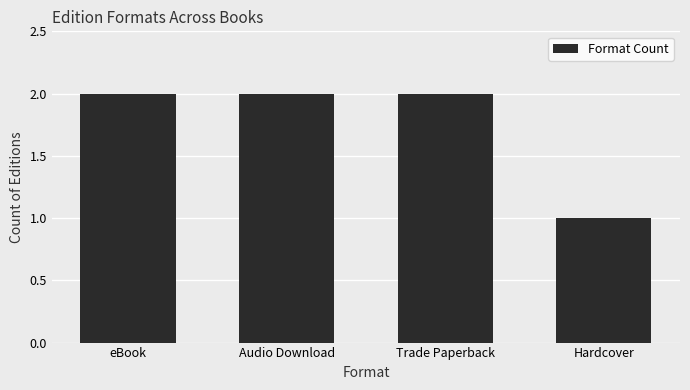

How many values are between 2 and 3?

3